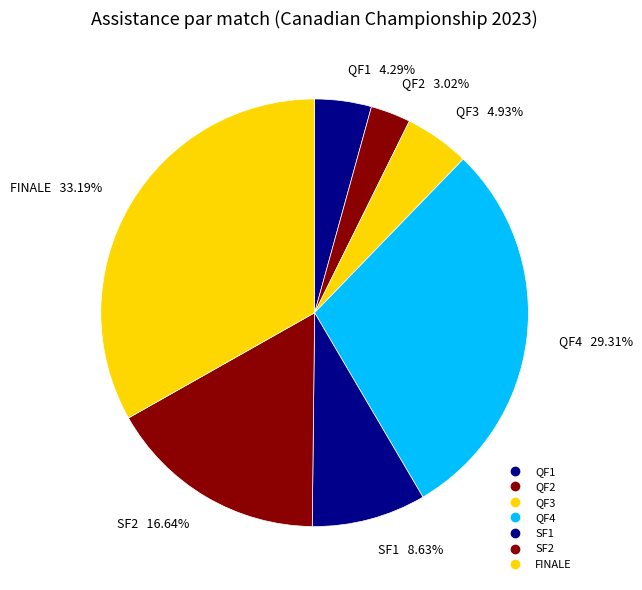

Count the number of slices in the pie.

7